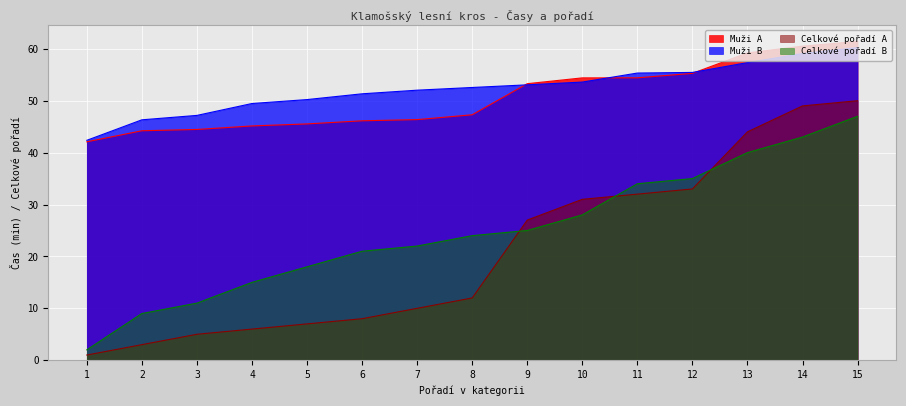

Reading left to right, transcribe all the data shown in this chart.

Muži A: 42.1	44.2	44.5	45.1	45.5	46.1	46.4	47.3	53.3	54.4	54.4	55.3	59.2	60.5	61.4
Muži B: 42.4	46.3	47.2	49.5	50.2	51.3	52.0	52.5	53.1	53.6	55.3	55.5	57.3	59.1	60.2
Celkové pořadí A: 1.0	3.0	5.0	6.0	7.0	8.0	10.0	12.0	27.0	31.0	32.0	33.0	44.0	49.0	50.0
Celkové pořadí B: 2.0	9.0	11.0	15.0	18.0	21.0	22.0	24.0	25.0	28.0	34.0	35.0	40.0	43.0	47.0